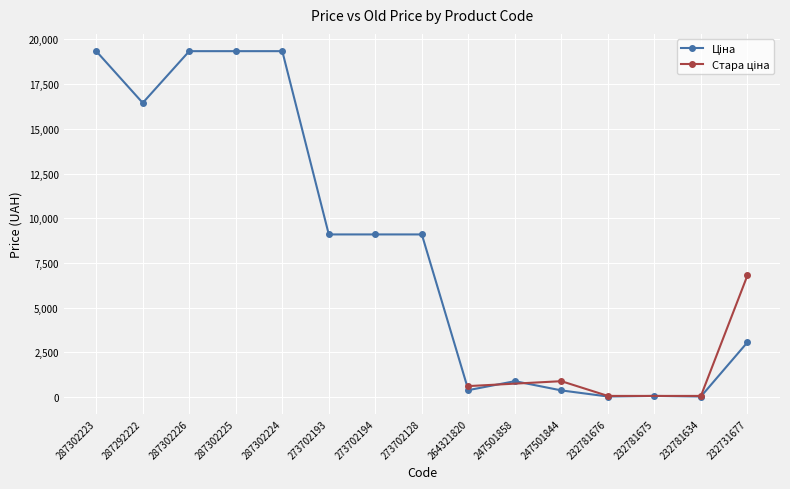

Is it true that the value at 264321820 is 382.9?

True